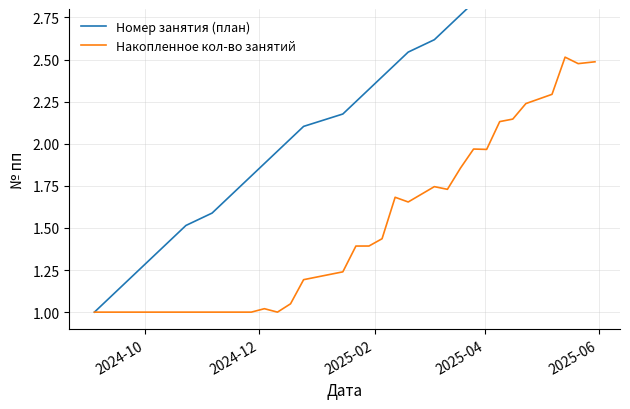

How many lines are shown in the chart?

2